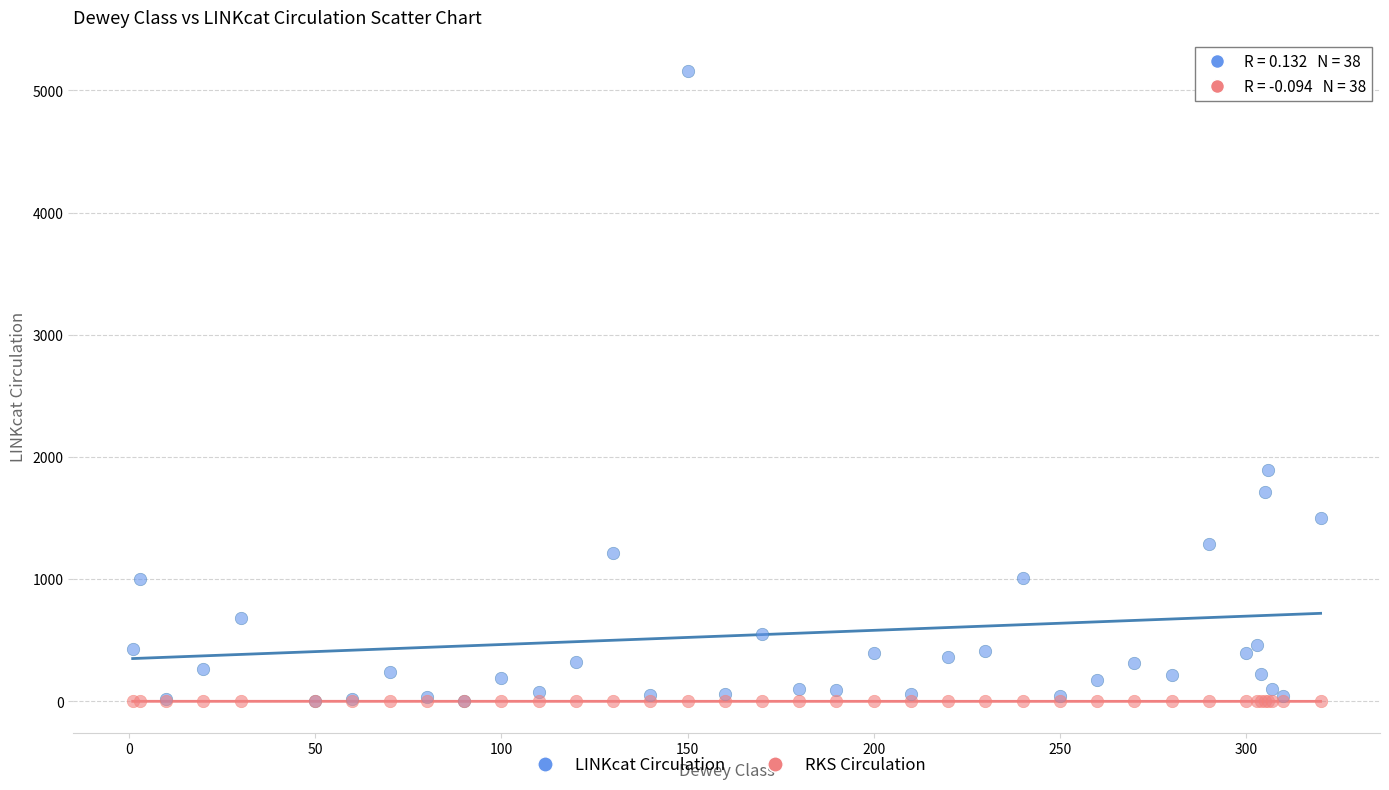

Which series reaches the maximum Y coordinate?

LINKcat Circulation